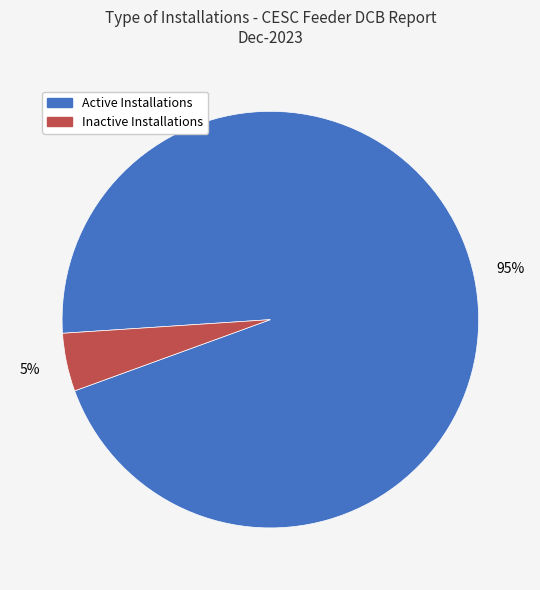

To the nearest percent, what percentage of the pie is Active Installations?

95%